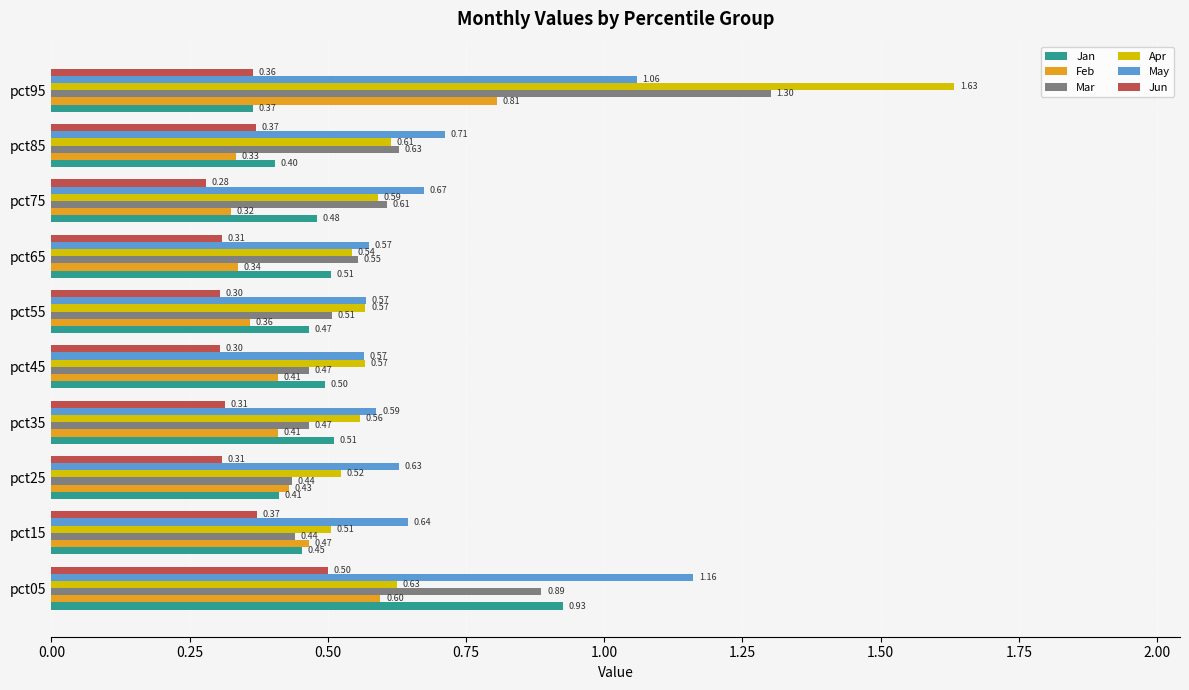

Between pct45 and pct65, which series saw the biggest shift?

Mar